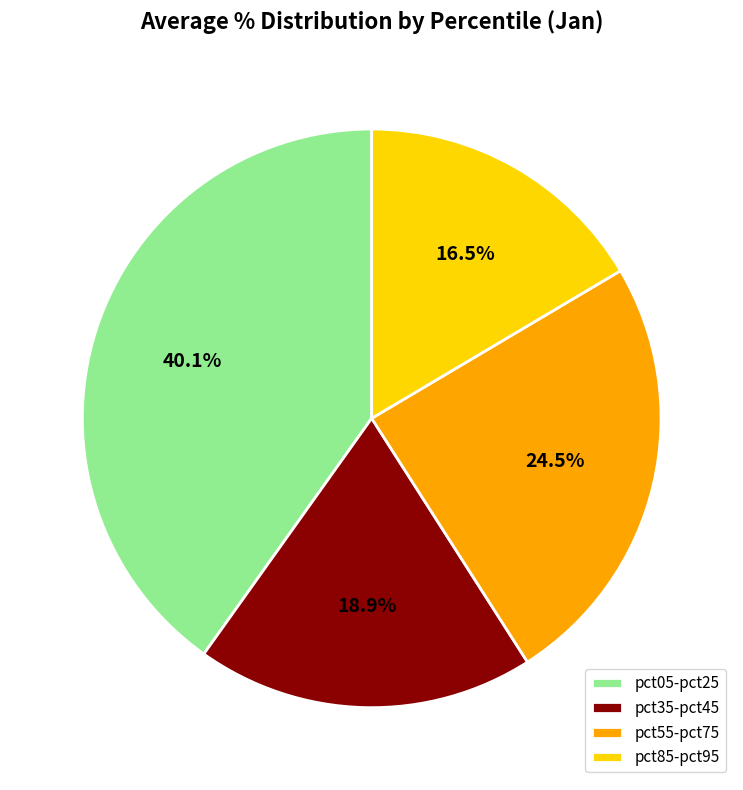

Rank the categories by value from lowest to highest.

pct85-pct95, pct35-pct45, pct55-pct75, pct05-pct25